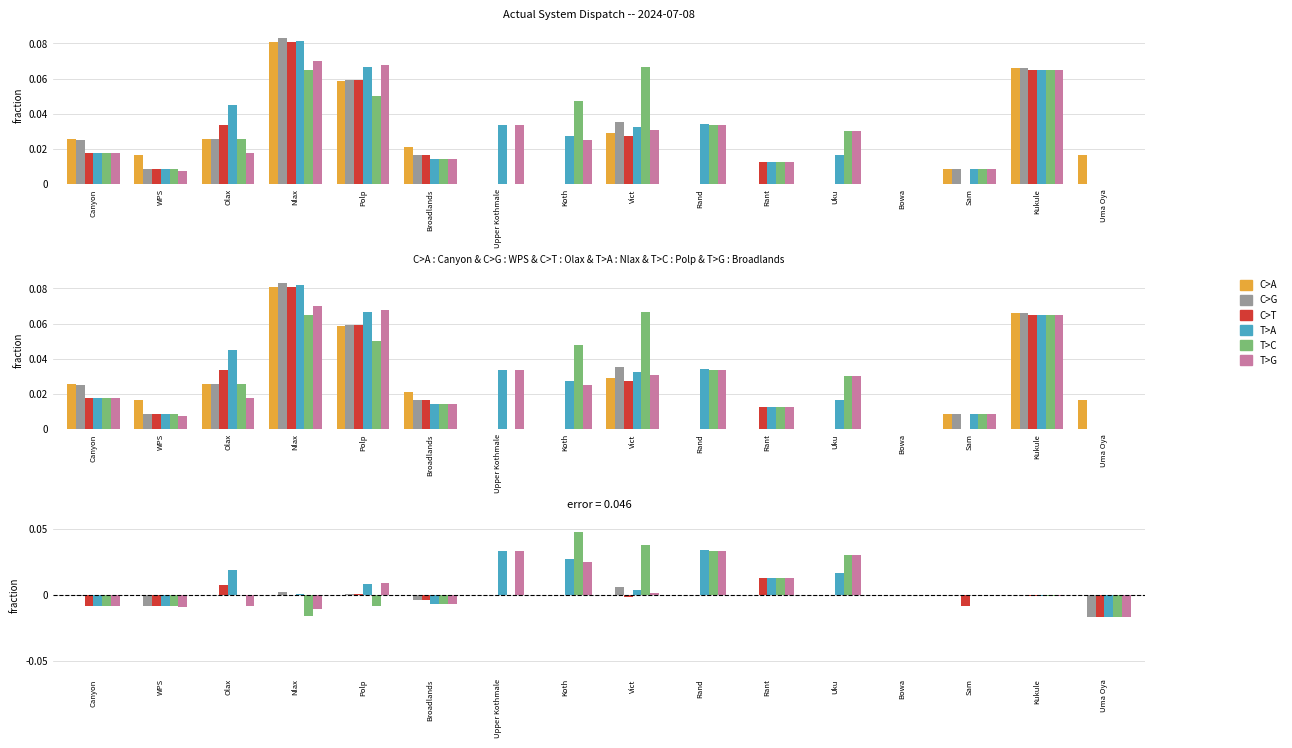

At how many categories does at least one series exceed 0?

9